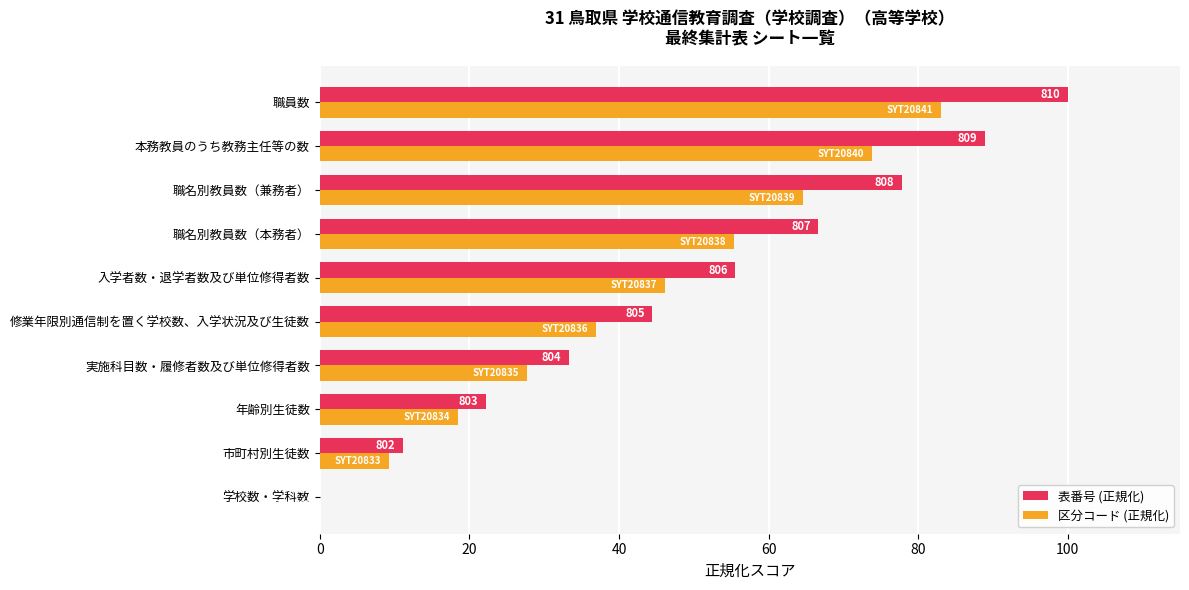

What are all the series names shown in the legend?

表番号 (正規化), 区分コード (正規化)